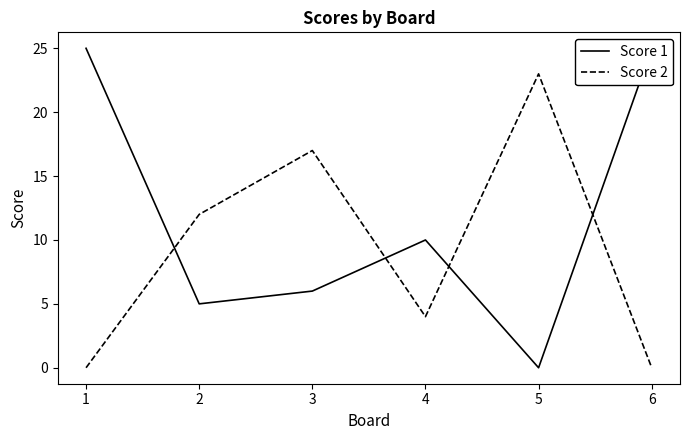

Which series has the widest spread of values?

Score 1